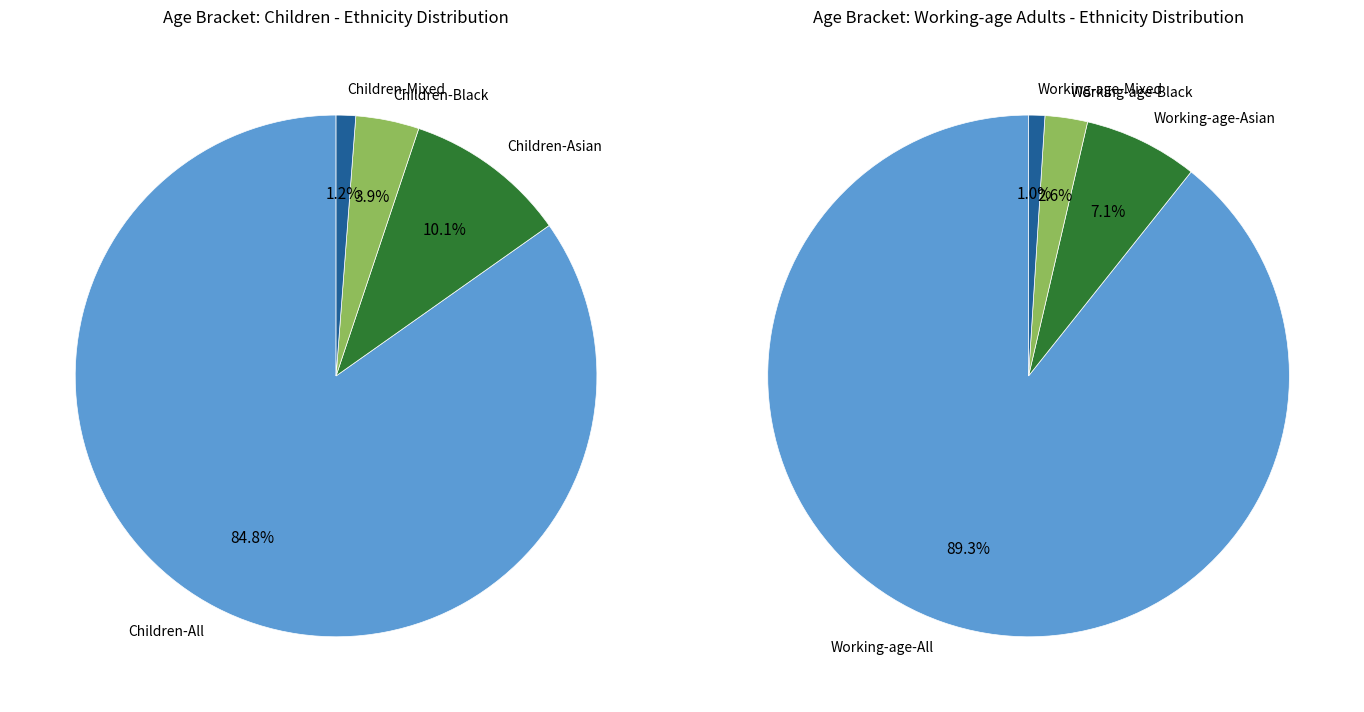

Combined, what portion of the pie is Children-Asian and Children-Mixed?

11.3%